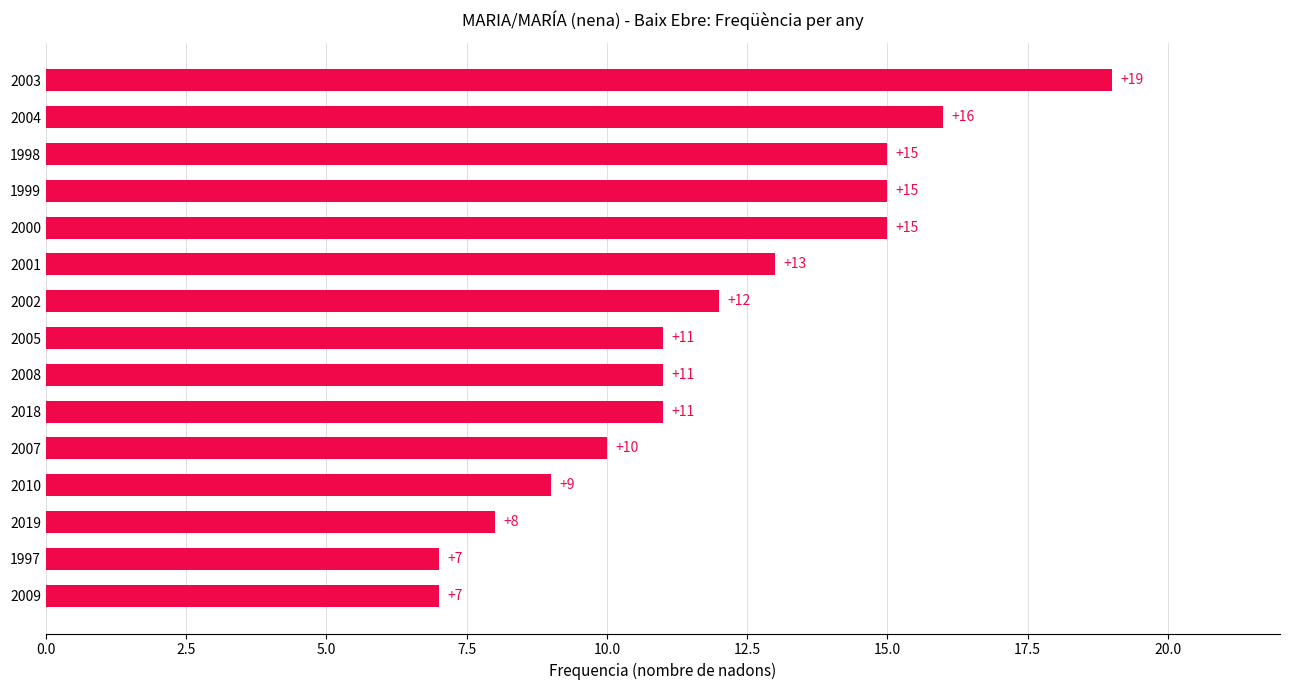

Is it true that the value at 1997 is 12?

False